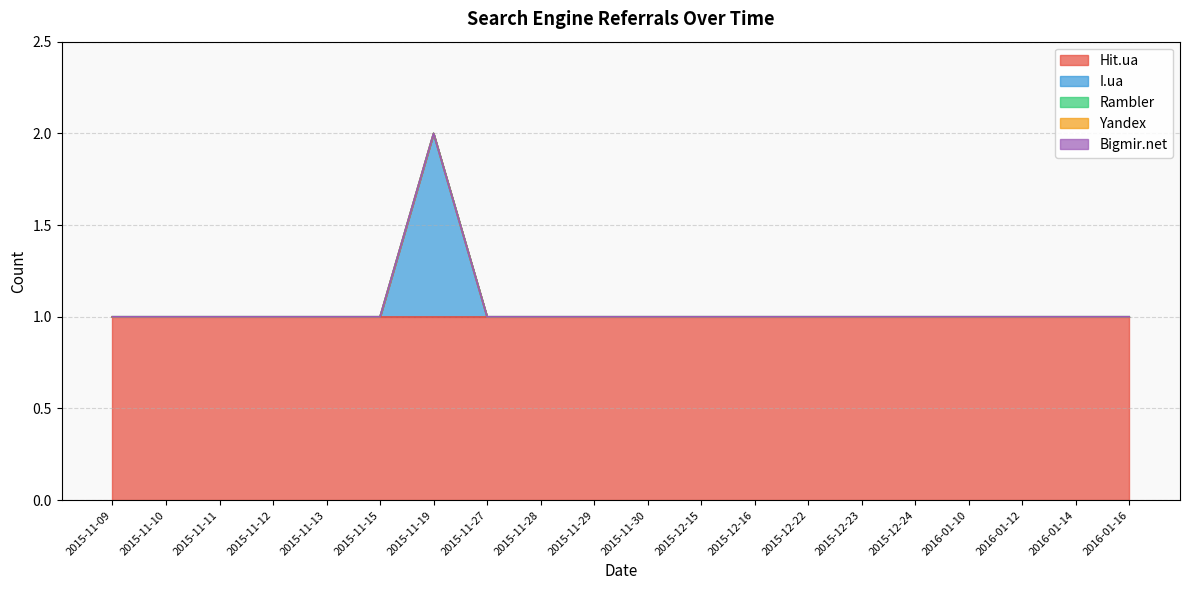

True or false: Yandex and Bigmir.net intersect in this chart.

False